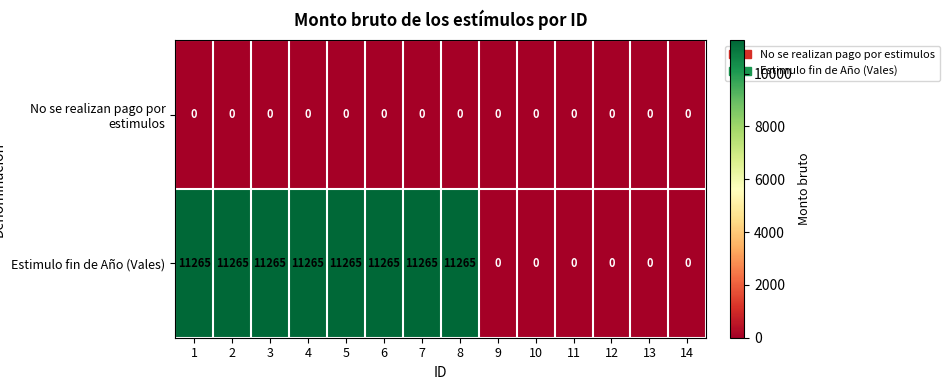

What is the highest value of the Estimulo fin de Año (Vales) series?

11265